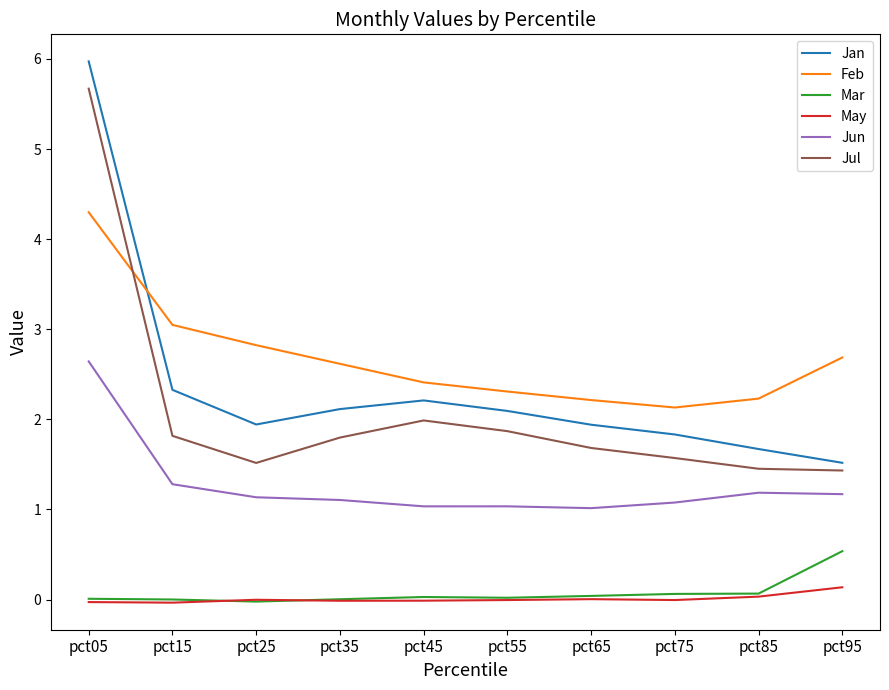

Rank the series by their maximum value, from highest to lowest.

Jan, Jul, Feb, Jun, Mar, May